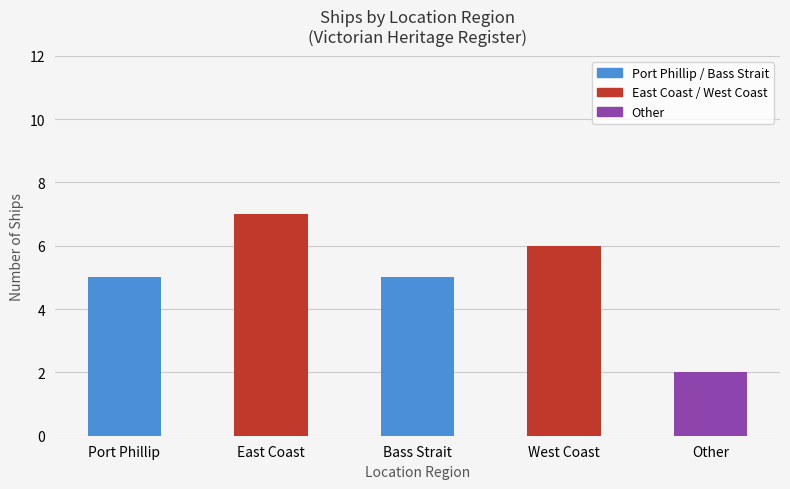

Reading left to right, list all the values displayed in this chart.

Port Phillip=5	East Coast=7	Bass Strait=5	West Coast=6	Other=2